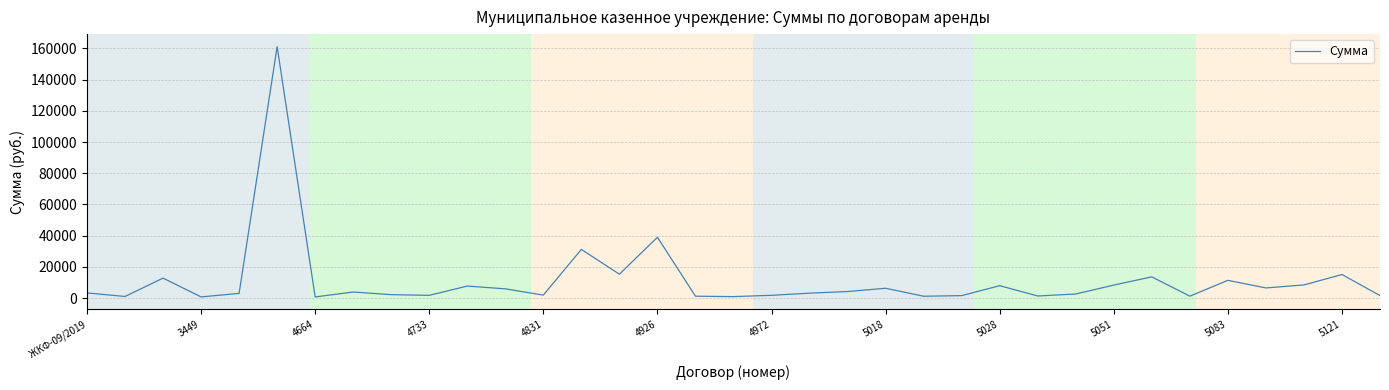

How many values are below 3283?

17